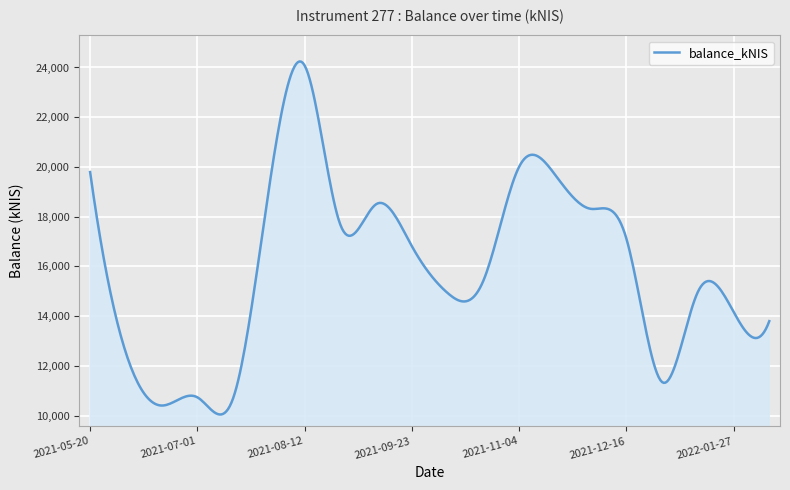

What is the minimum value shown in the chart?

10047.0